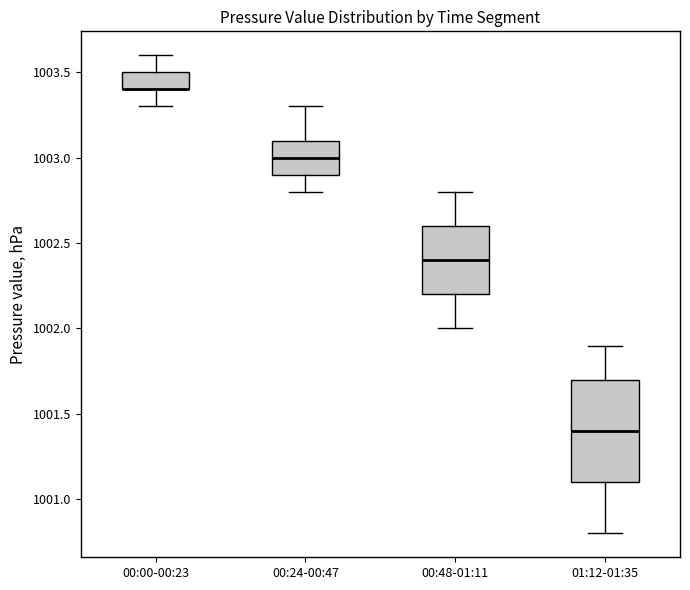

Where is the upper edge of the box for 01:12-01:35 on the y-axis? The values are not printed on the chart, so give them approximately, as read against the axis.

1001.7